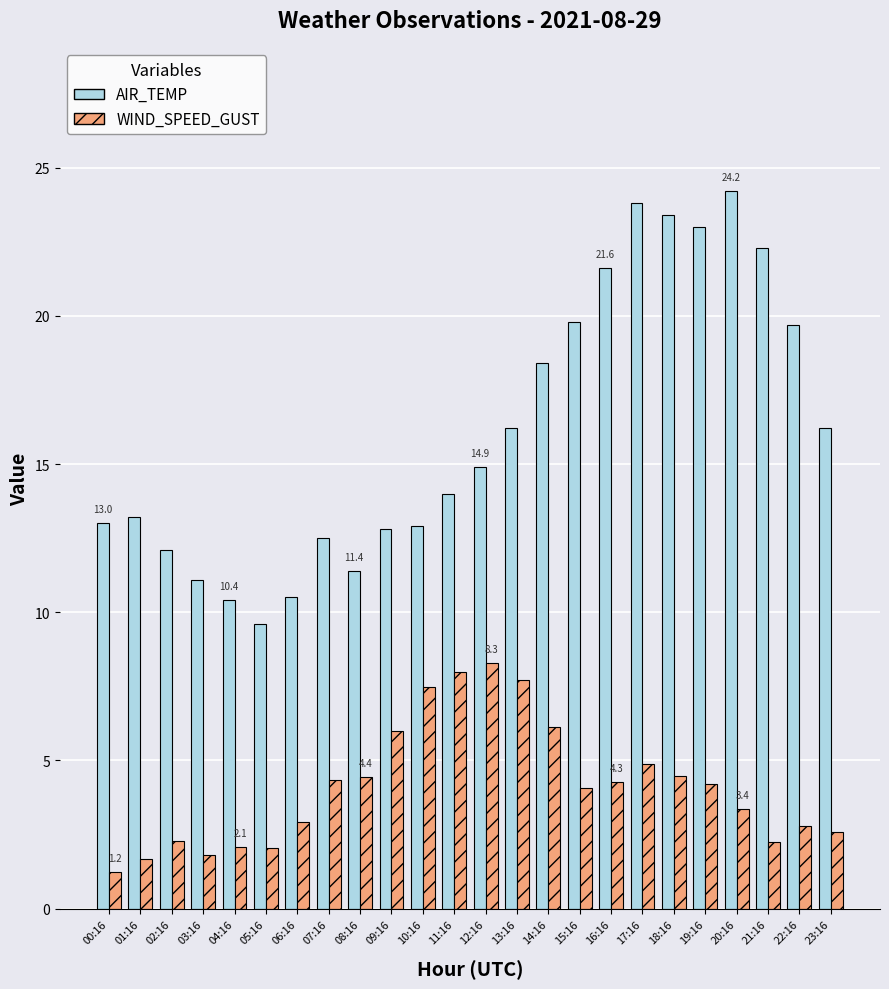

Rank the series by their maximum value, from highest to lowest.

AIR_TEMP, WIND_SPEED_GUST